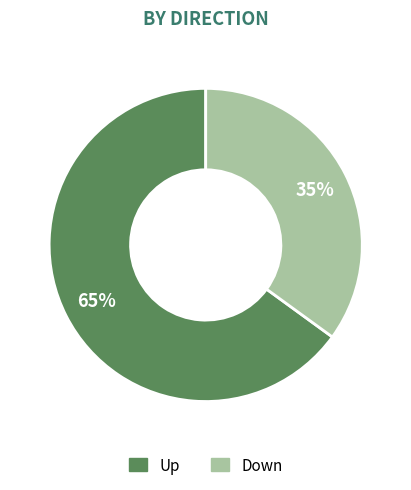

To the nearest percent, what is the average slice percentage?

50%